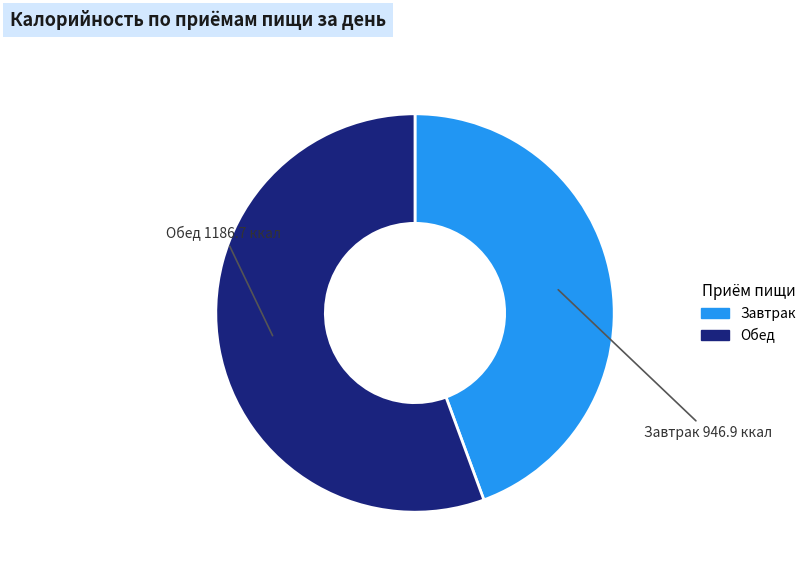

True or false: Обед accounts for 45% of the total.

False